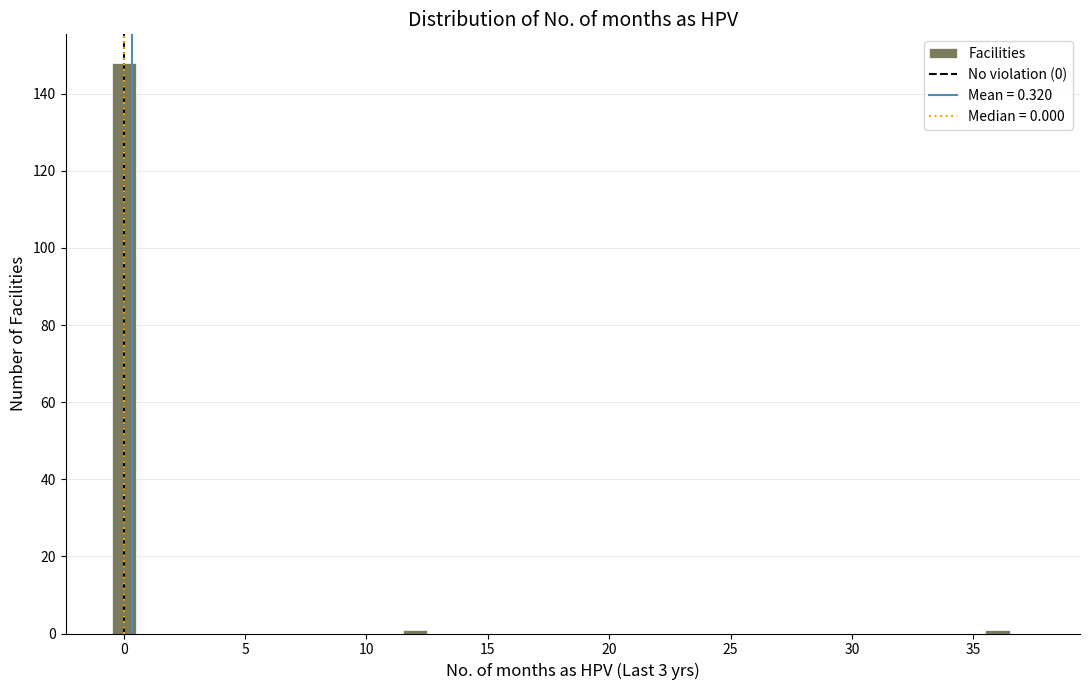

Around what value on the x-axis is the tallest bar? Give the approximate position of its centre, as read against the axis.

0.0